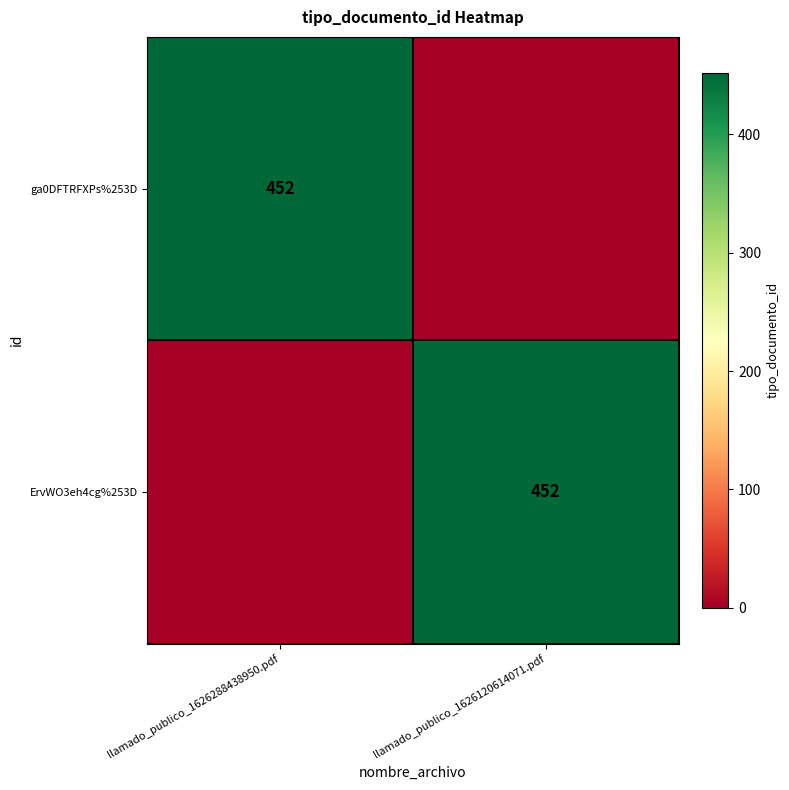

The ga0DFTRFXPs%253D series shows 452 at llamado_publico_1626288438950.pdf. True or false?

True